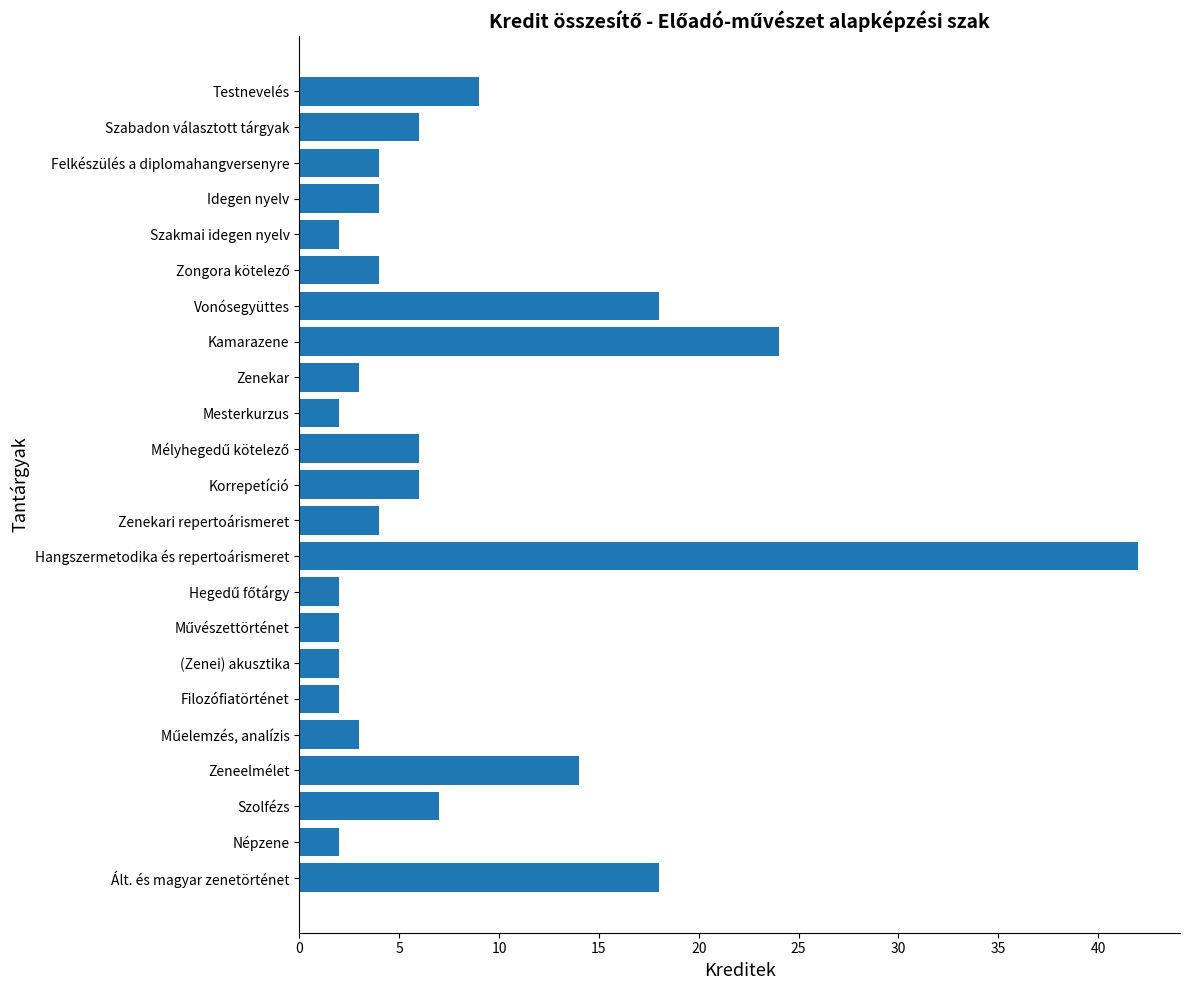

What is the difference between the maximum and second lowest values?

40